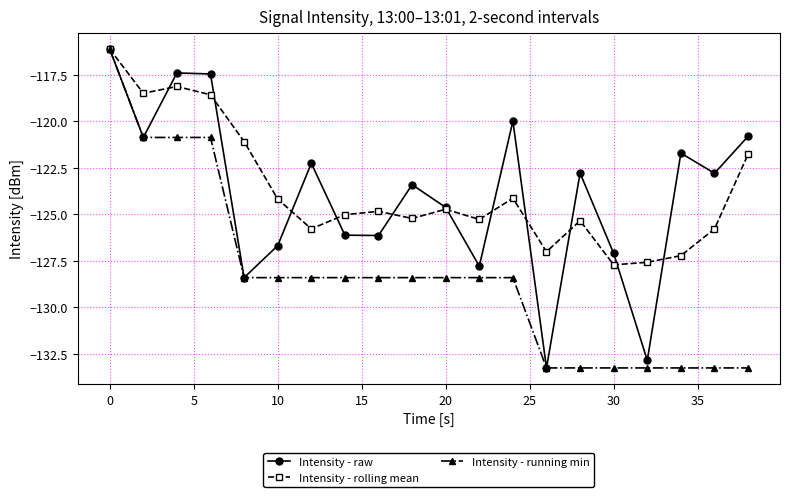

How many interior local peaks does the Intensity - raw series have?

6